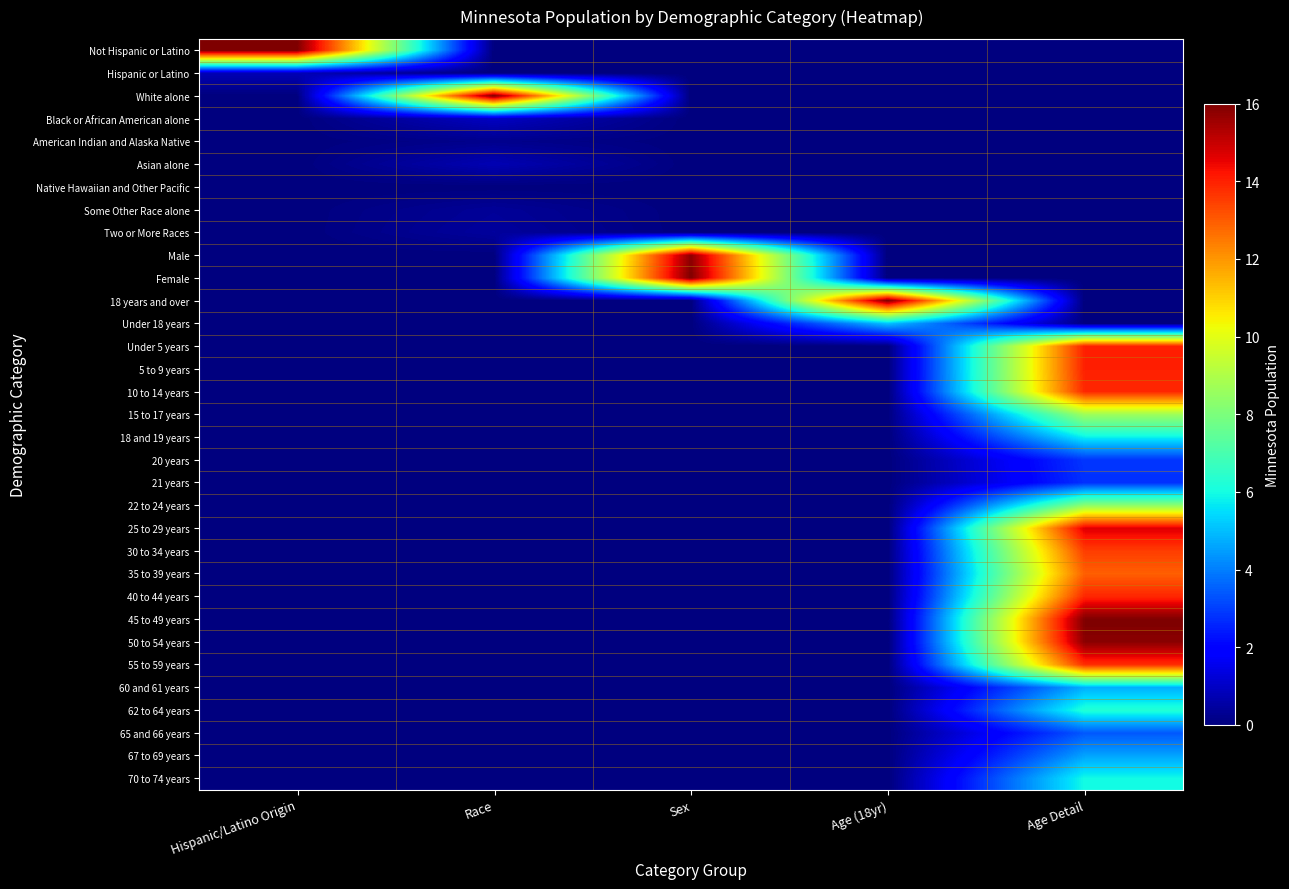

Between Race and Age (18yr), which is larger?

Race